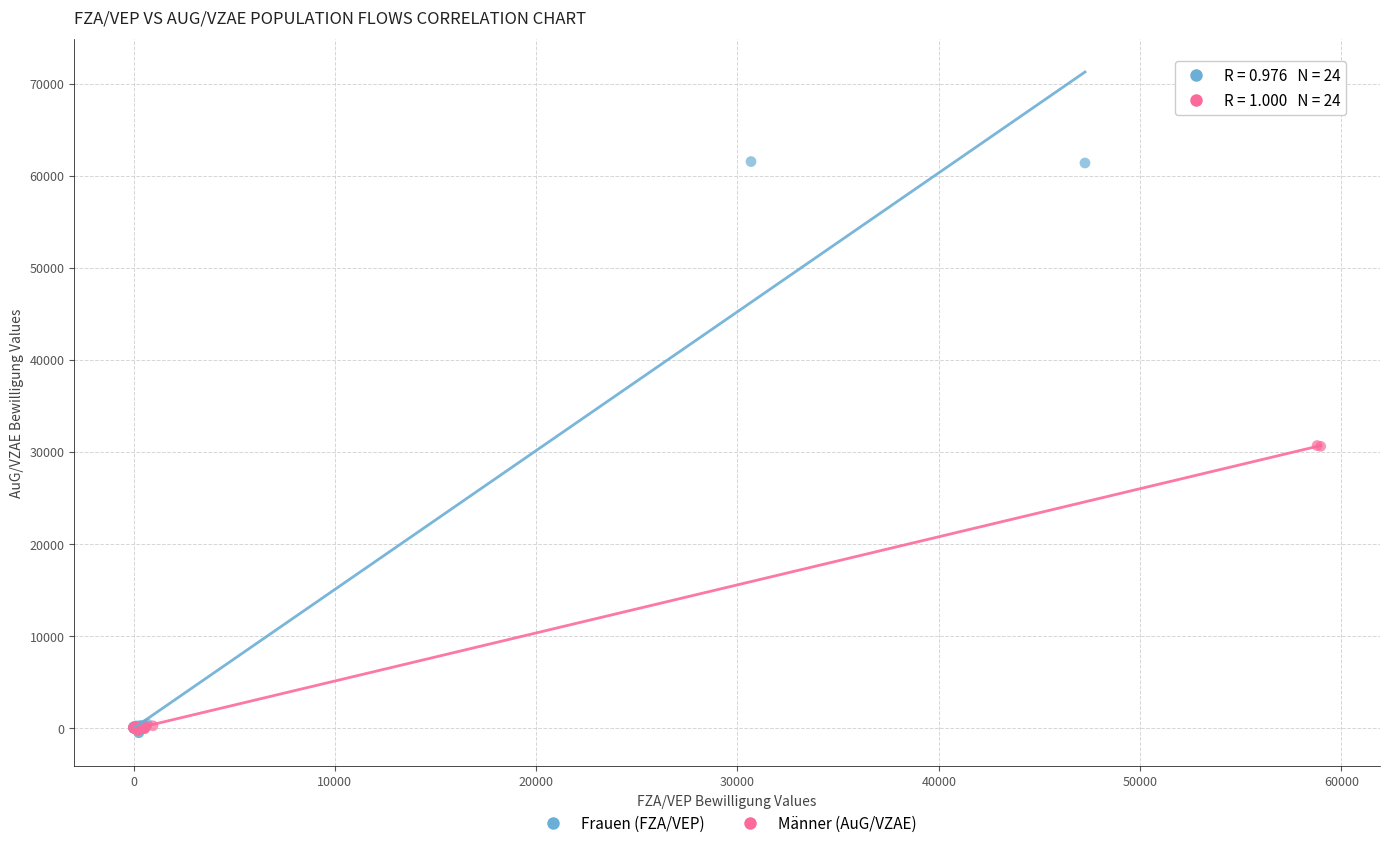

Which series contains the highest Y value?

Frauen (FZA/VEP)